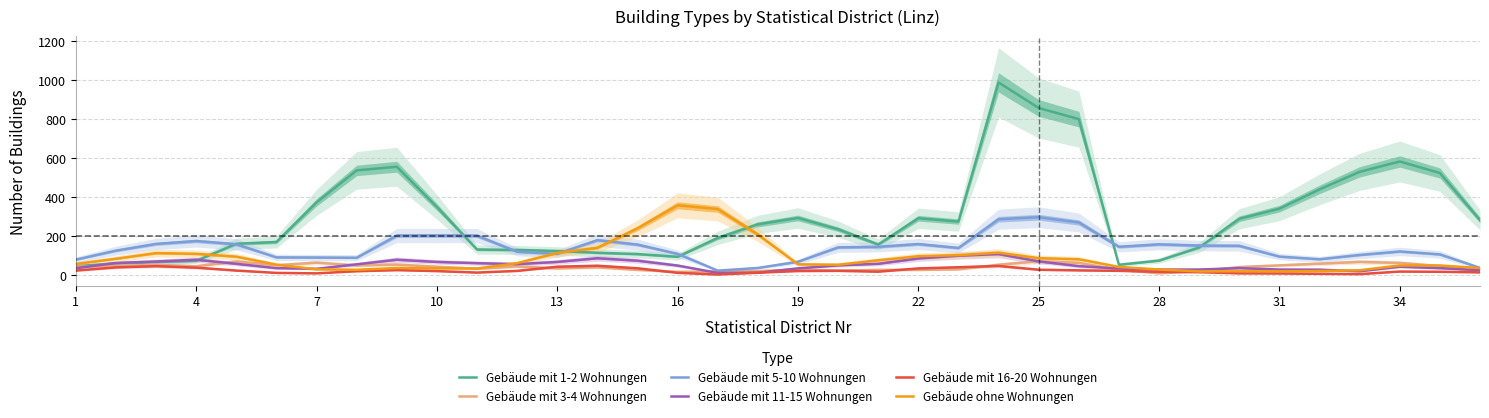

Which has a higher value, 28 or 4?

28